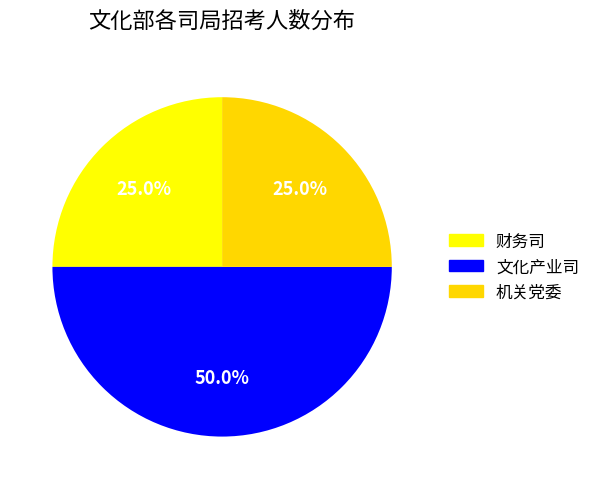

What is the smallest slice in the pie chart?

财务司